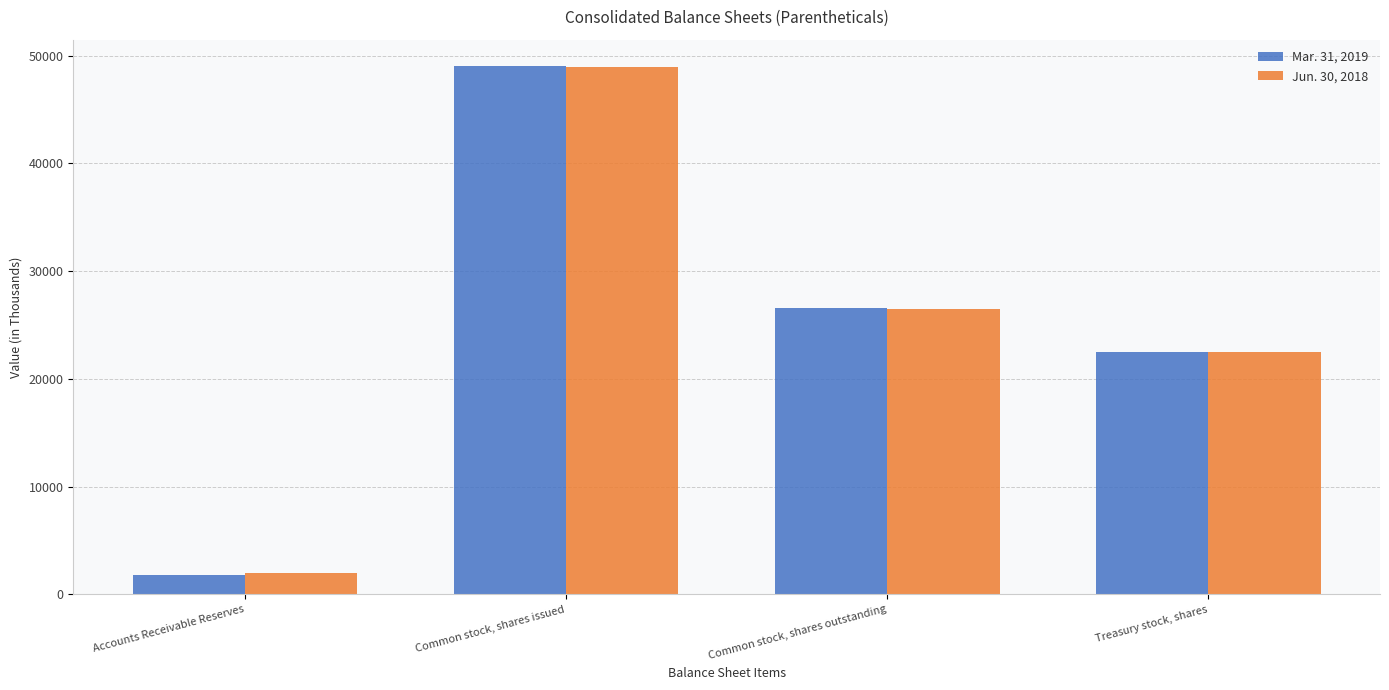

True or false: Mar. 31, 2019 has a value of 17048 at Common stock, shares outstanding.

False